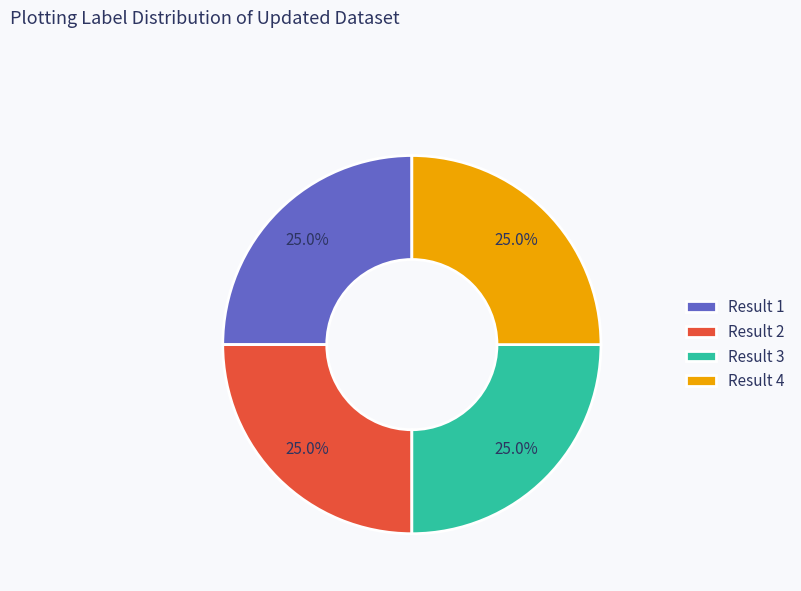

Is there a majority slice in this chart?

No